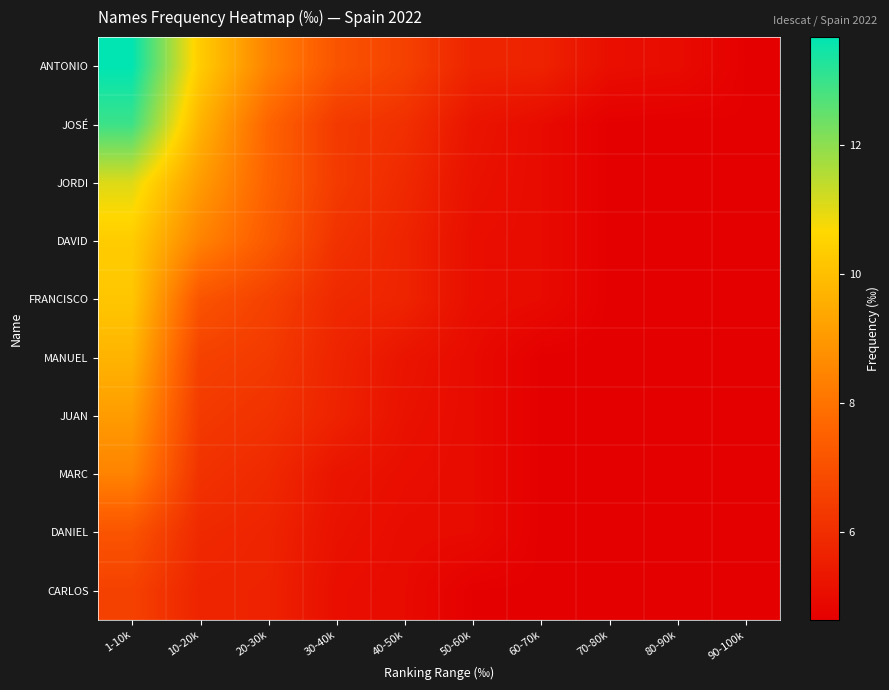

Which category has the highest value across all series?

1-10k